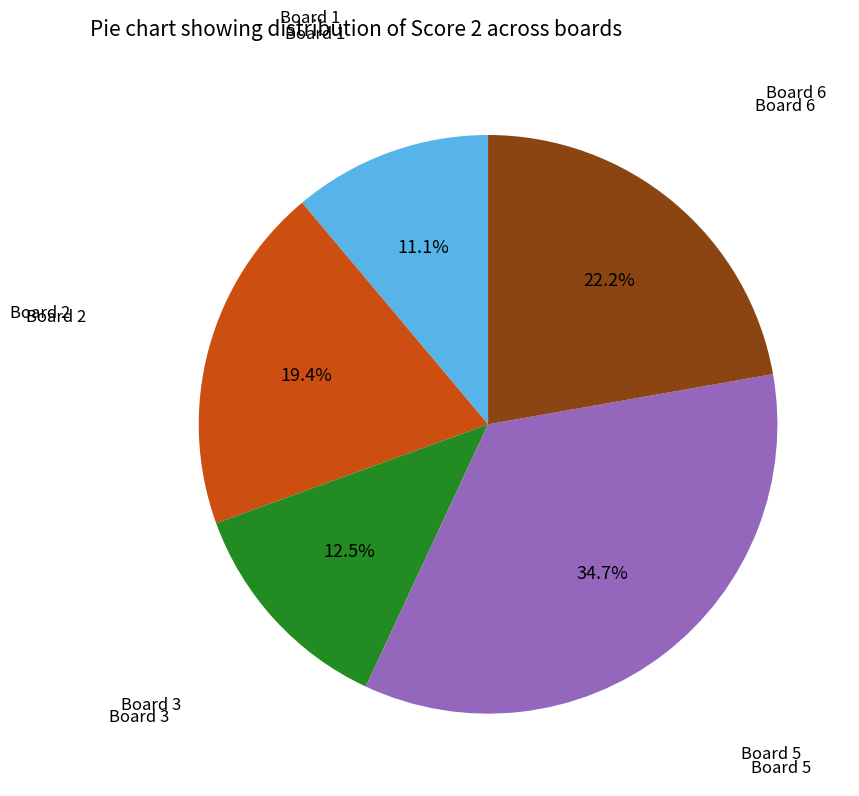

Is there any slice that represents more than half of the pie?

No